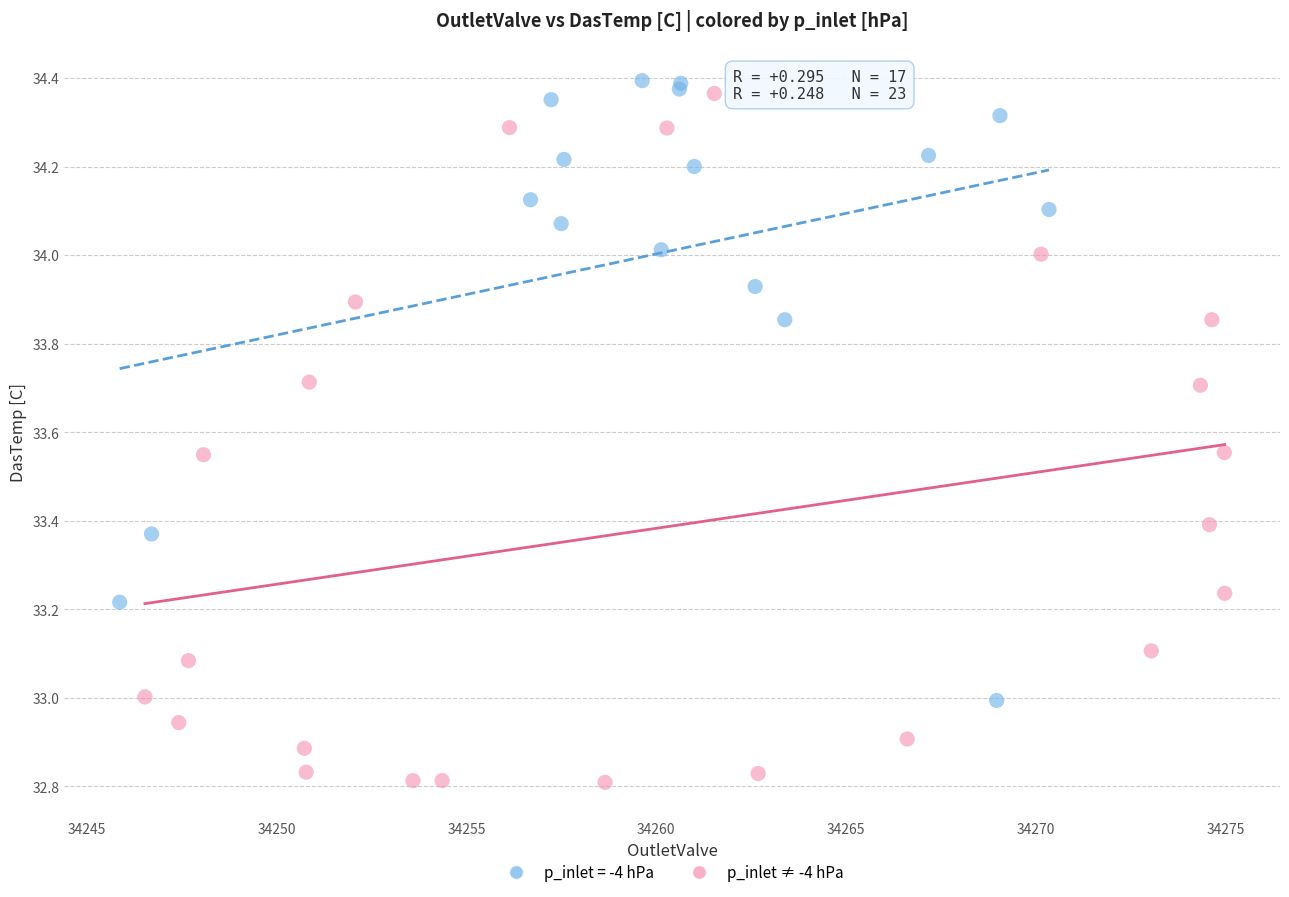

Which series has the widest spread of Y values?

p_inlet ≠ -4 hPa